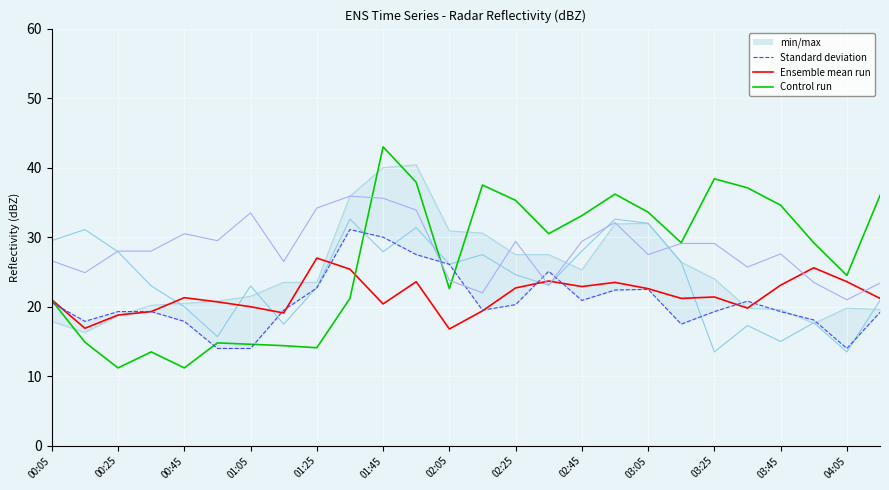

Which series has the largest range (max minus min)?

Control run (5.398)